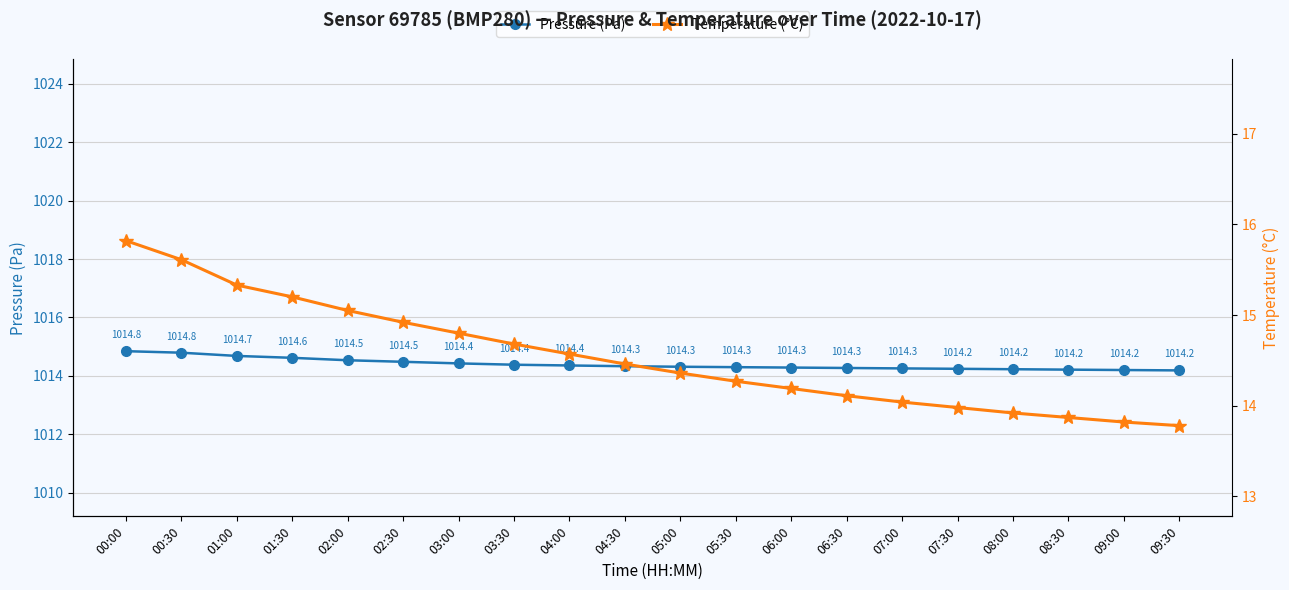

What is the difference between the maximum and minimum values in the Temperature (°C) series?

2.0